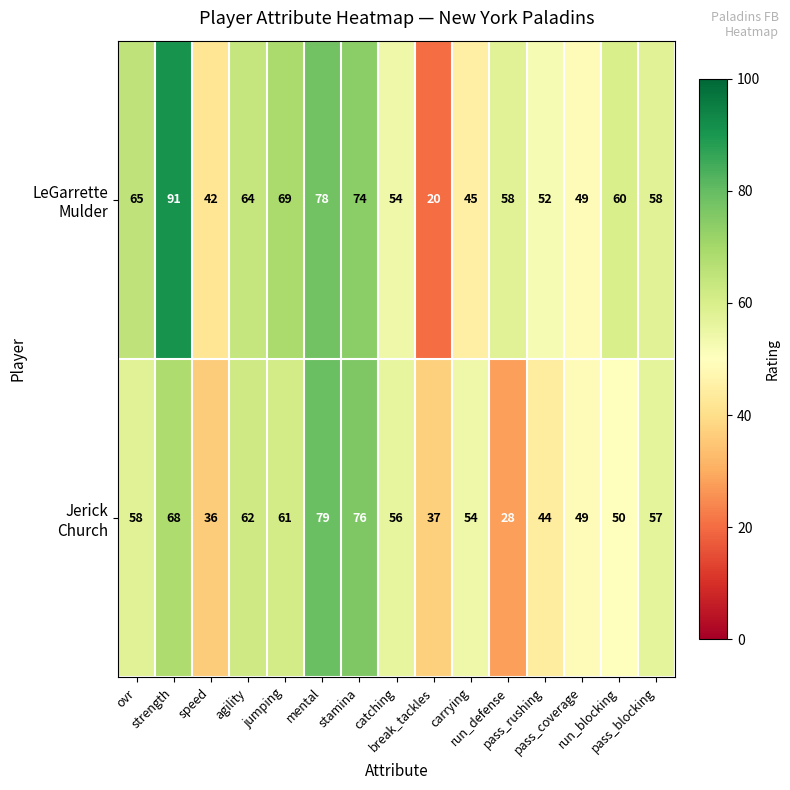

At how many categories does at least one series exceed 71?

3